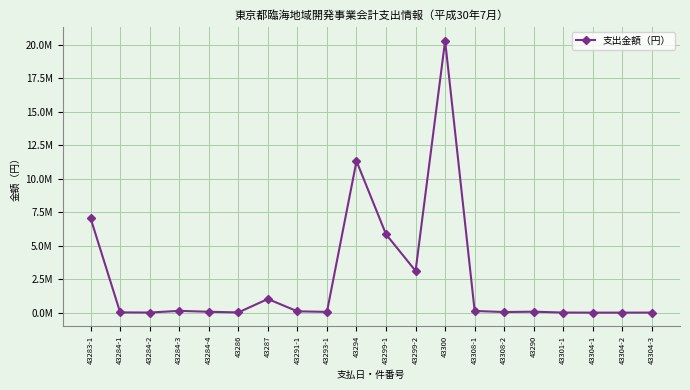

Is this an area chart (filled region under the line)?

No